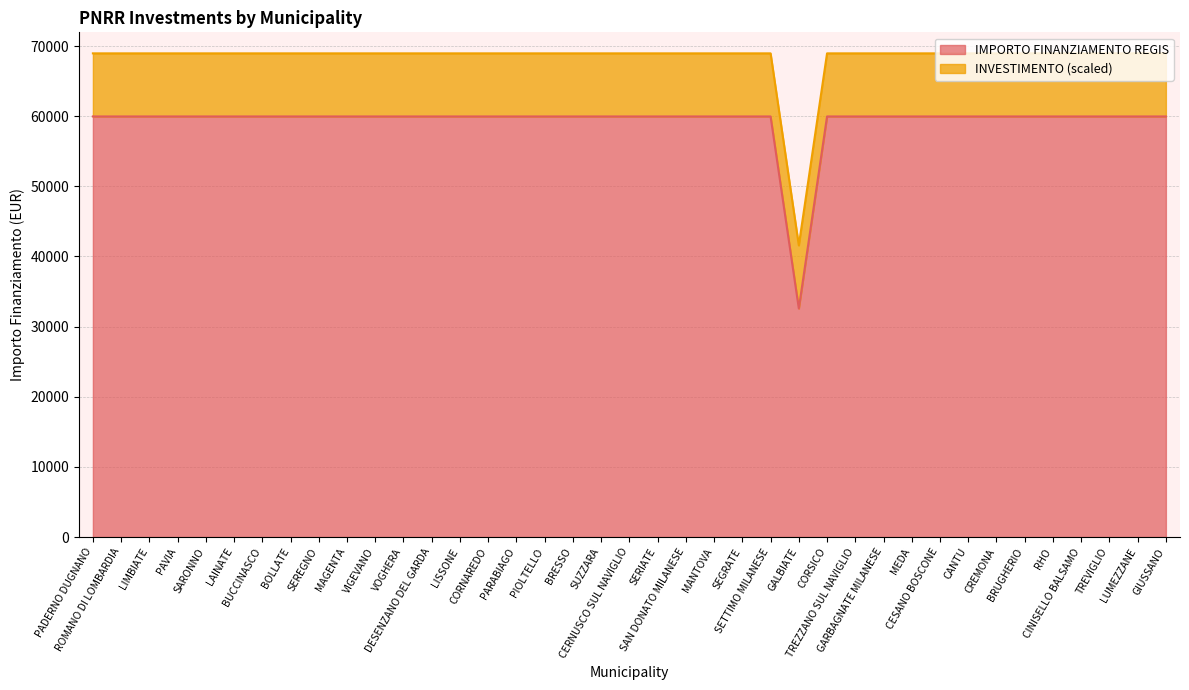

List the labels in order of value, largest first.

PADERNO DUGNANO, ROMANO DI LOMBARDIA, LIMBIATE, PAVIA, SARONNO, LAINATE, BUCCINASCO, BOLLATE, SEREGNO, MAGENTA, VIGEVANO, VOGHERA, DESENZANO DEL GARDA, LISSONE, CORNAREDO, PARABIAGO, PIOLTELLO, BRESSO, SUZZARA, CERNUSCO SUL NAVIGLIO, SERIATE, SAN DONATO MILANESE, MANTOVA, SEGRATE, SETTIMO MILANESE, CORSICO, TREZZANO SUL NAVIGLIO, GARBAGNATE MILANESE, MEDA, CESANO BOSCONE, CANTU, CREMONA, BRUGHERIO, RHO, CINISELLO BALSAMO, TREVIGLIO, LUMEZZANE, GIUSSANO, GALBIATE